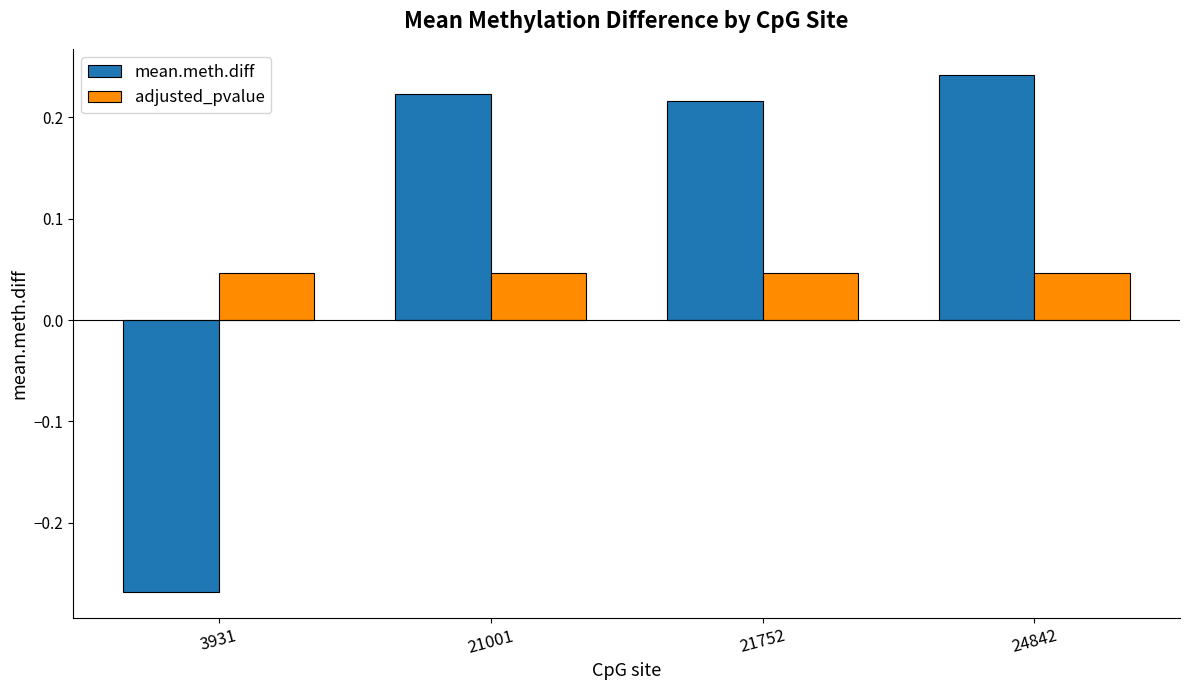

Which label corresponds to the smallest value in the chart?

3931